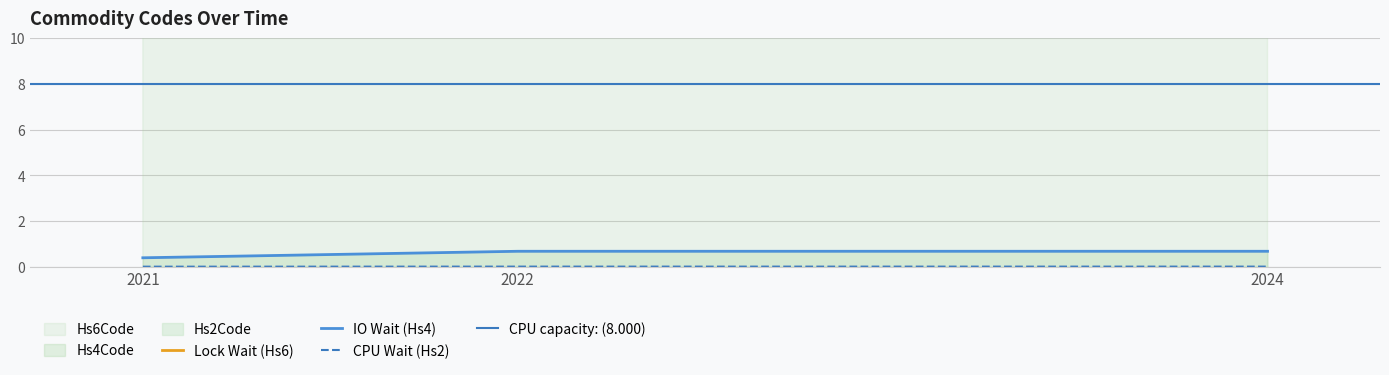

Is it true that Hs4Code equals 0.4 at 2024?

False